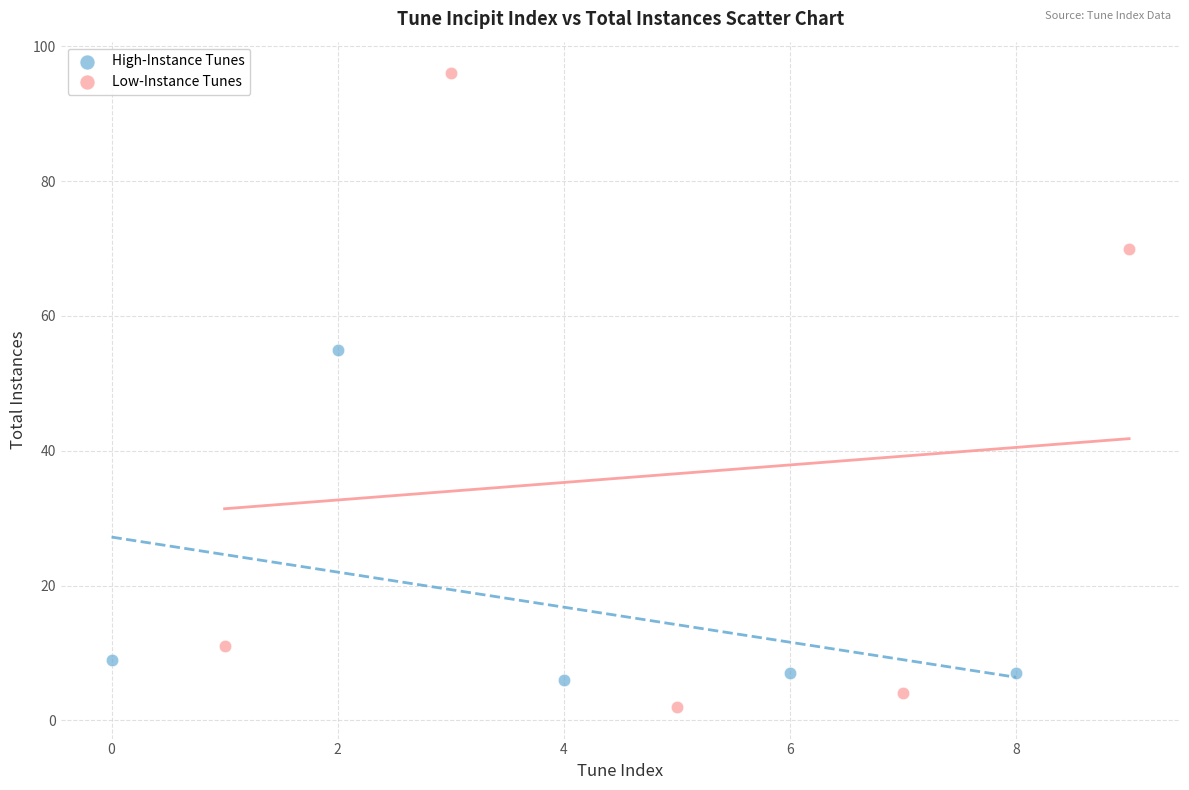

Which series contains the highest Y value?

Low-Instance Tunes